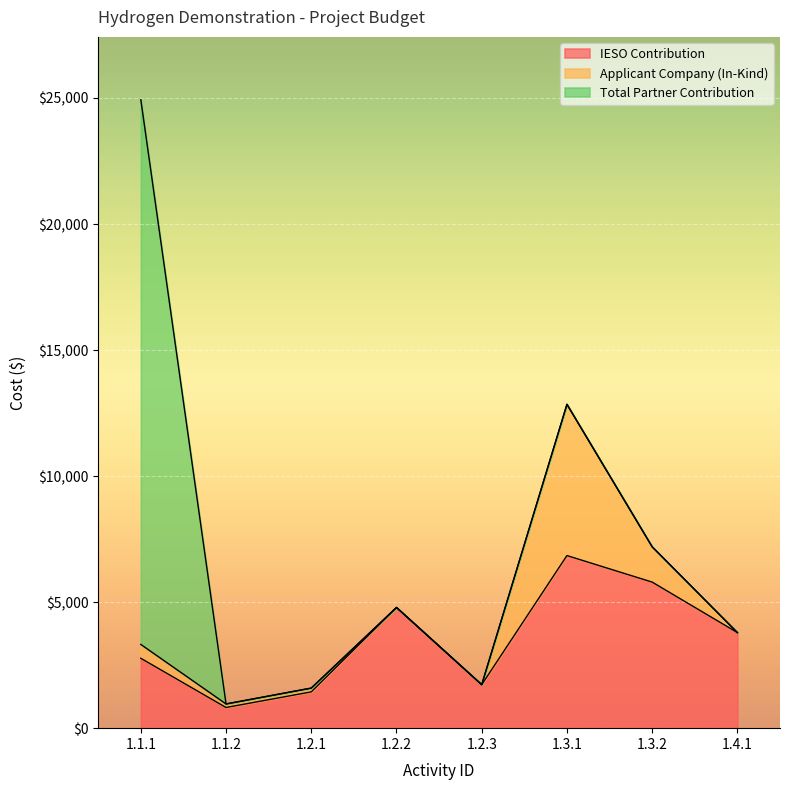

Reading left to right, list all the values displayed in this chart.

IESO Contribution: 1.1.1=2772	1.1.2=820	1.2.1=1440	1.2.2=4788	1.2.3=1725	1.3.1=6848	1.3.2=5795	1.4.1=3792
Applicant Company (In-Kind): 1.1.1=550	1.1.2=140	1.2.1=150	1.2.2=0	1.2.3=0	1.3.1=6000	1.3.2=1400	1.4.1=0
Total Partner Contribution: 1.1.1=21610	1.1.2=0	1.2.1=0	1.2.2=0	1.2.3=0	1.3.1=0	1.3.2=0	1.4.1=0